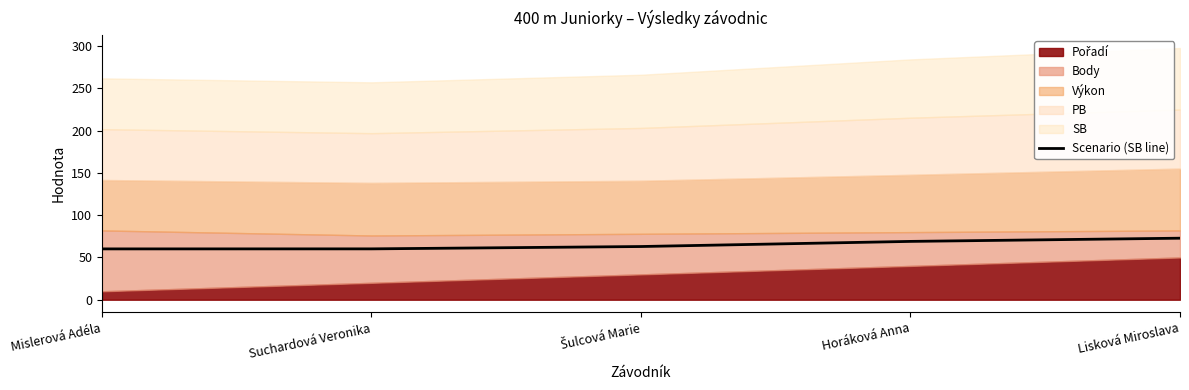

Where is the data nearest to the value 66?

Horáková Anna